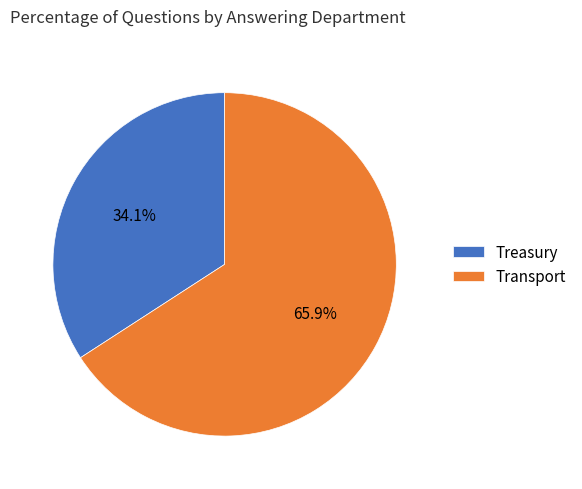

To the nearest percent, what is the average slice percentage?

50%